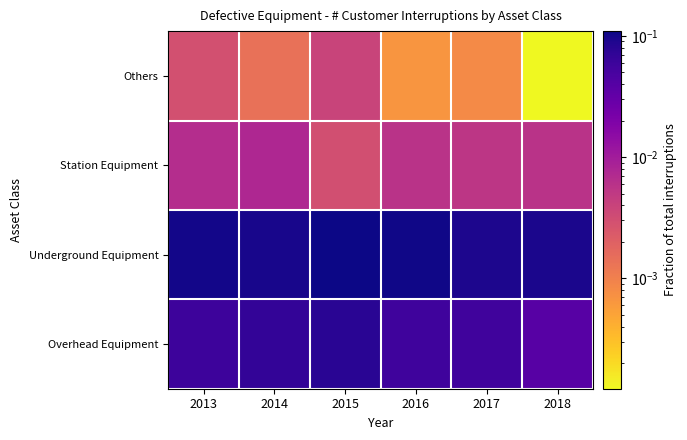

List the series in order of their peak value, lowest first.

Others, Station Equipment, Overhead Equipment, Underground Equipment